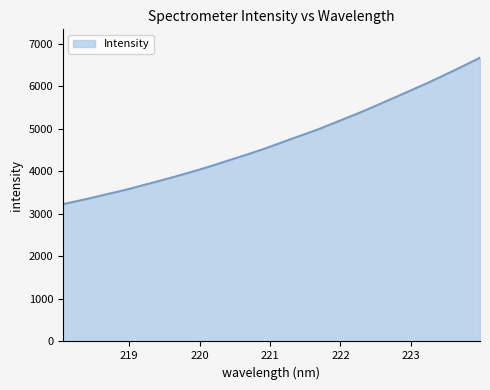

What is the smallest value displayed?

3227.3